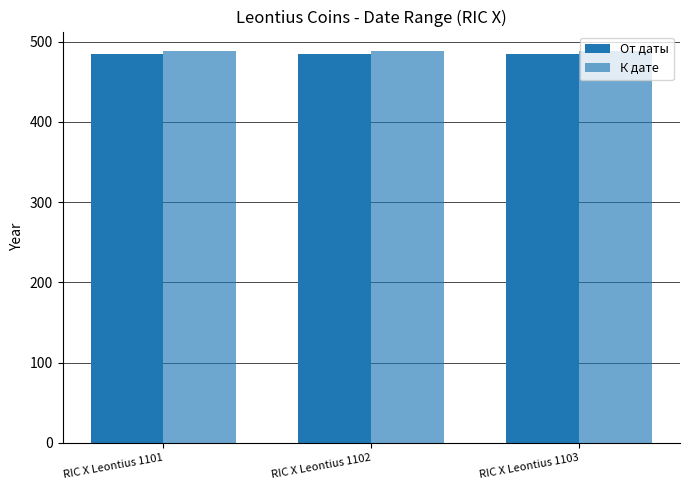

How many groups of bars are there?

3